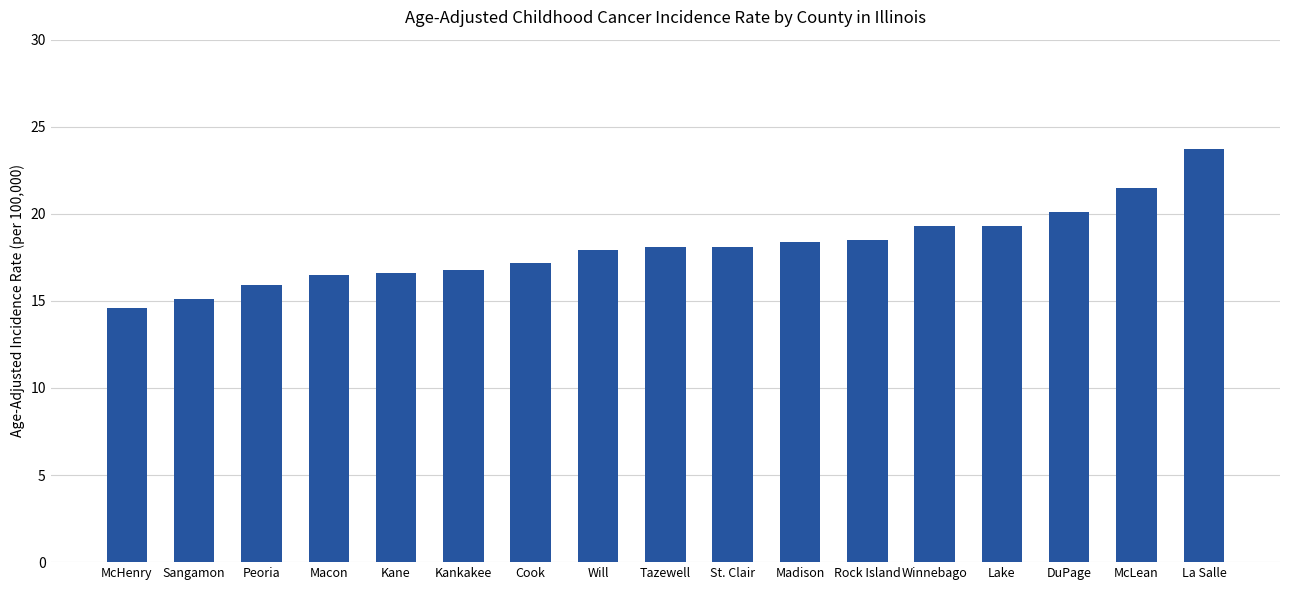

Is it true that the value at McHenry is 14.6?

True